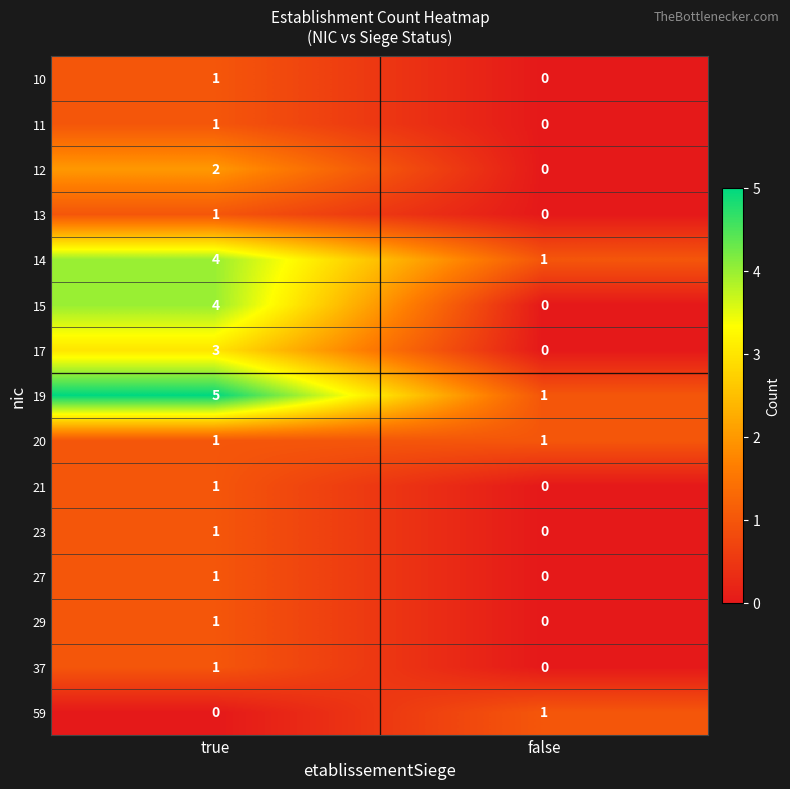

At which category does the chart reach its peak across all series?

true